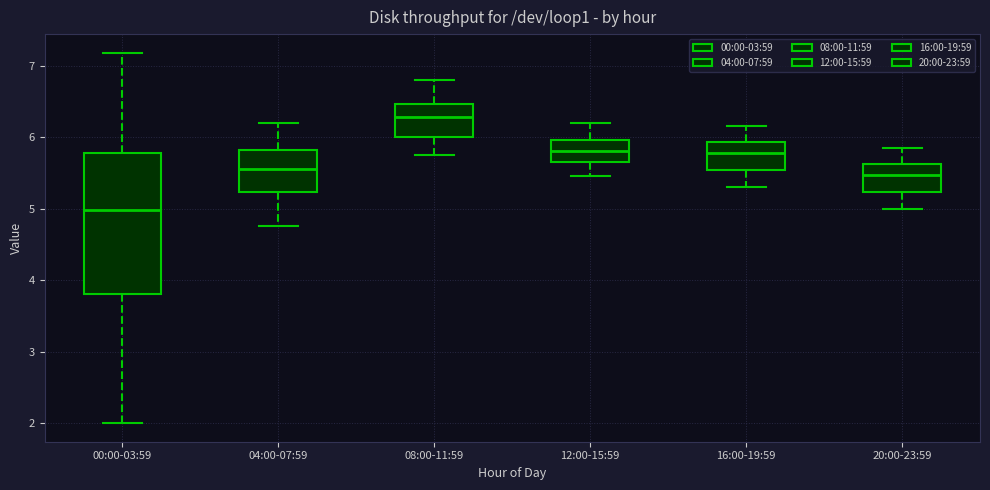

Which box's median line is the highest?

08:00-11:59